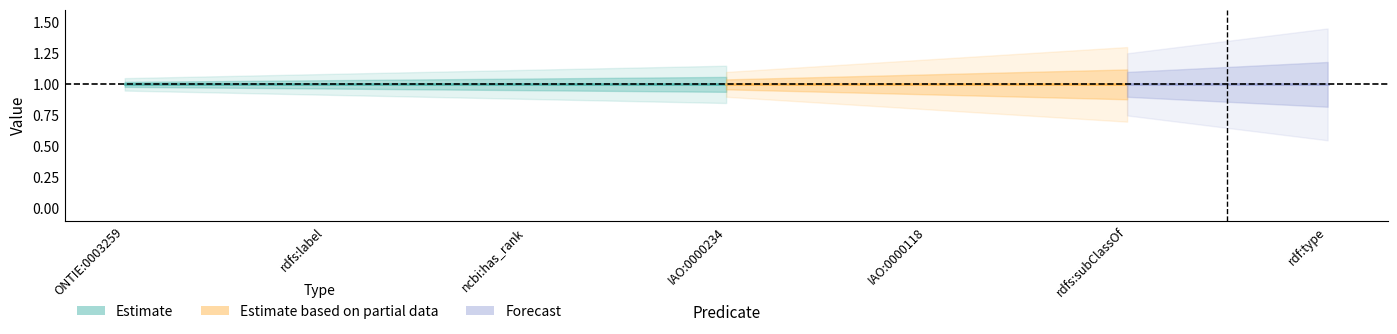

The assertion series shows 1 at rdfs:subClassOf. True or false?

True